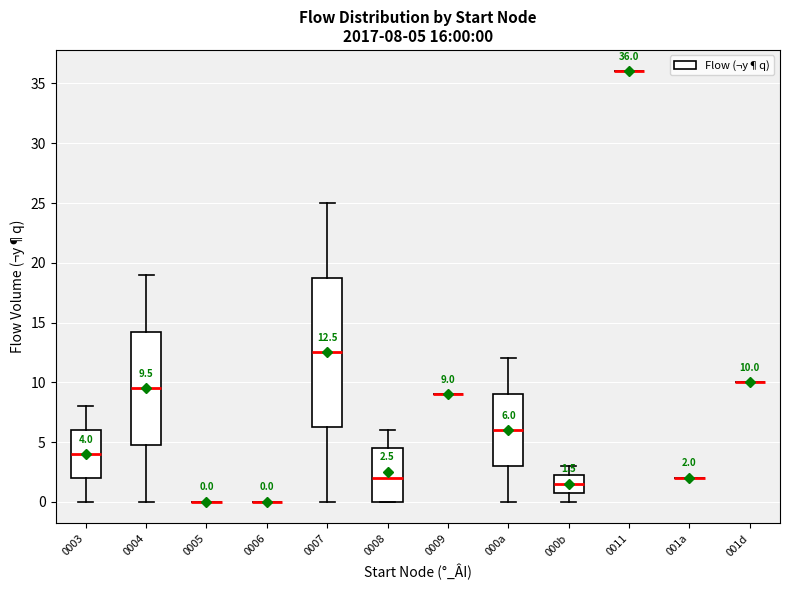

Which box is the tallest, from its lower edge to its upper edge?

0007